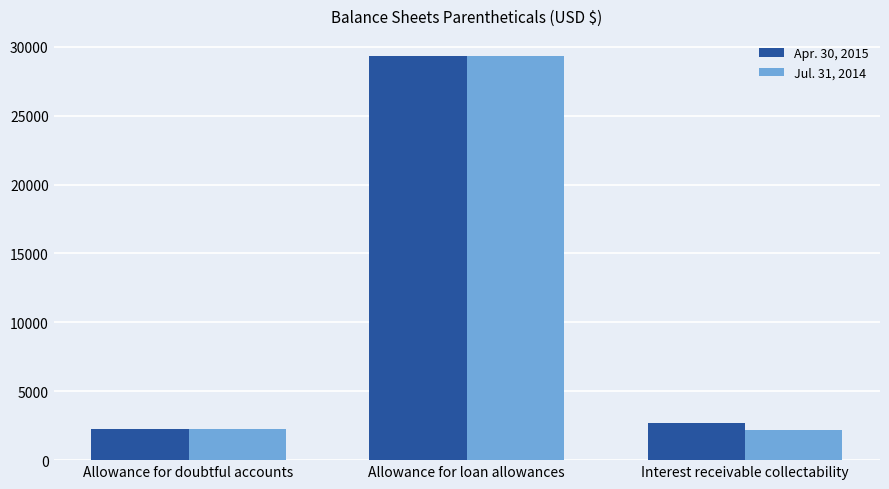

At which label does Apr. 30, 2015 first exceed 2692?

Allowance for loan allowances